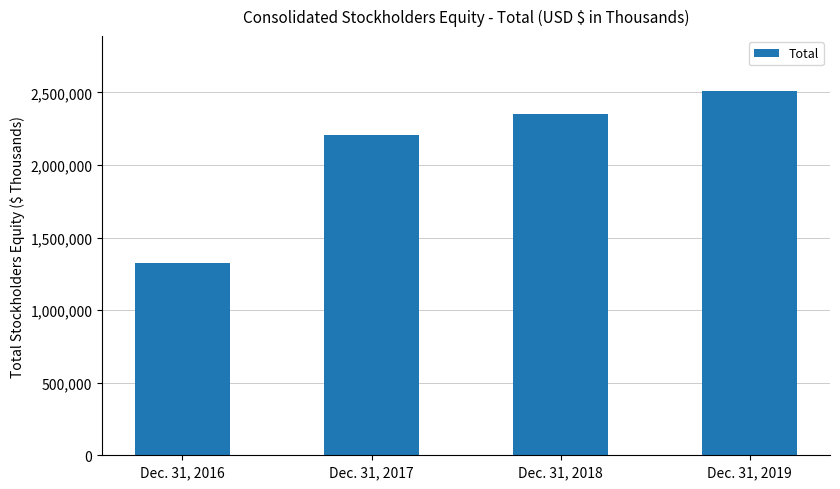

Which label corresponds to the largest value in the chart?

Dec. 31, 2019